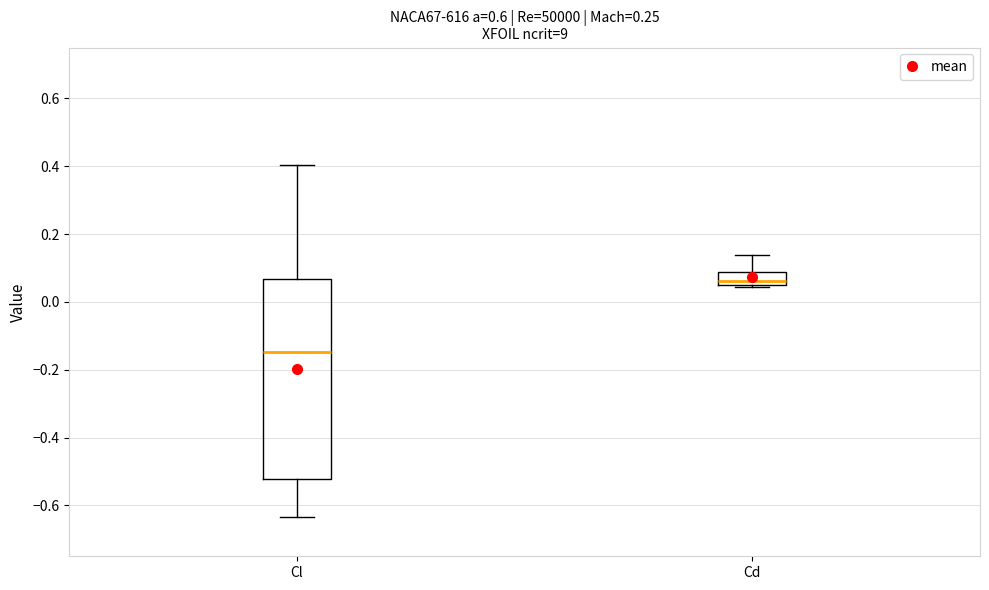

Which box is the tallest, from its lower edge to its upper edge?

Cl